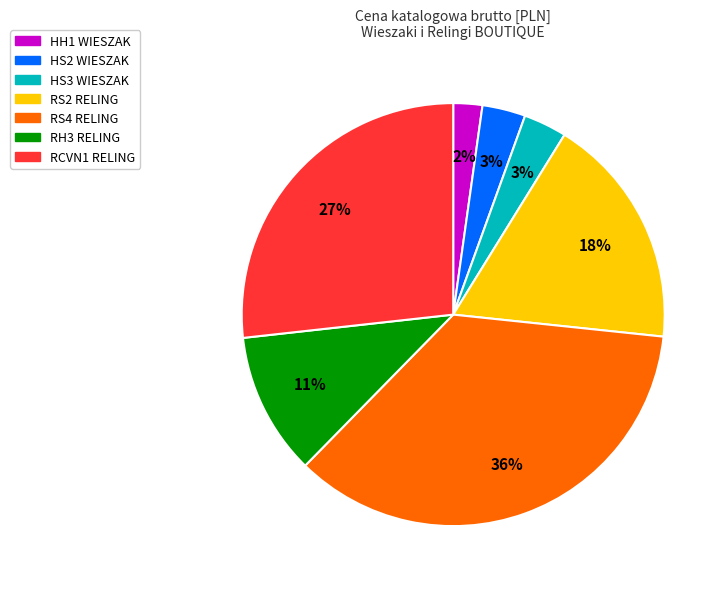

Is there any slice that represents more than half of the pie?

No